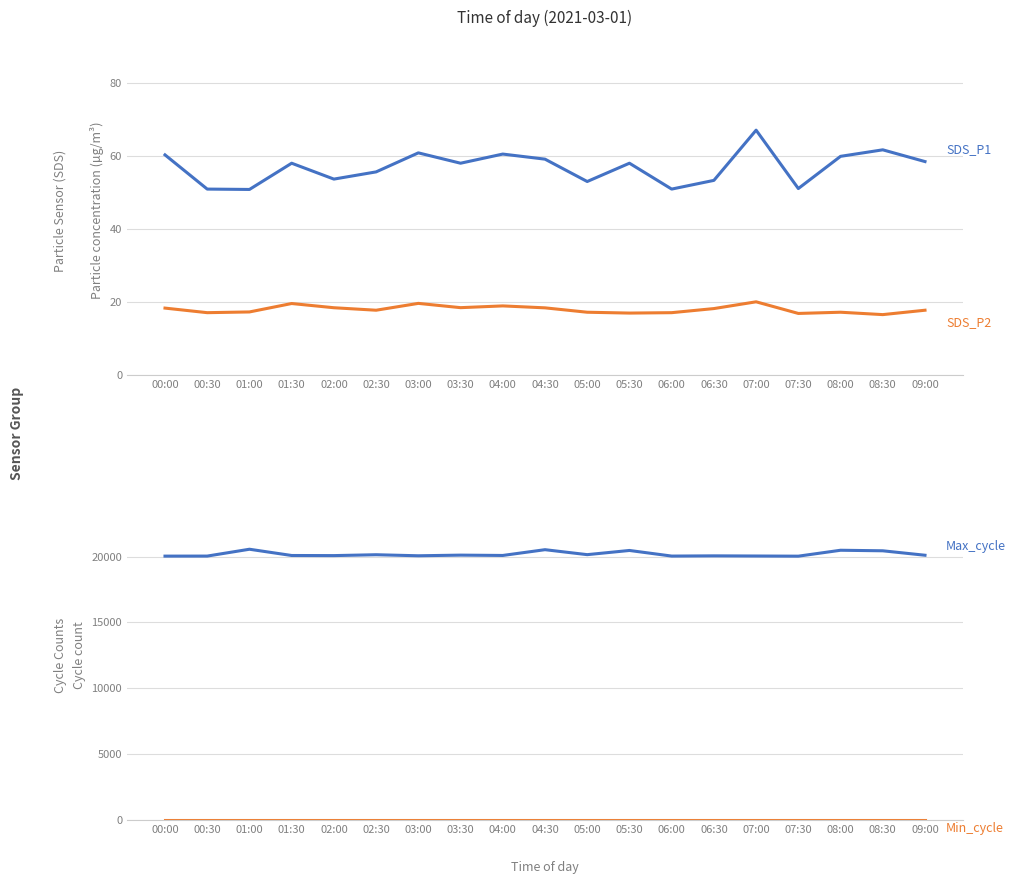

What is the maximum value for Min_cycle?

28.0